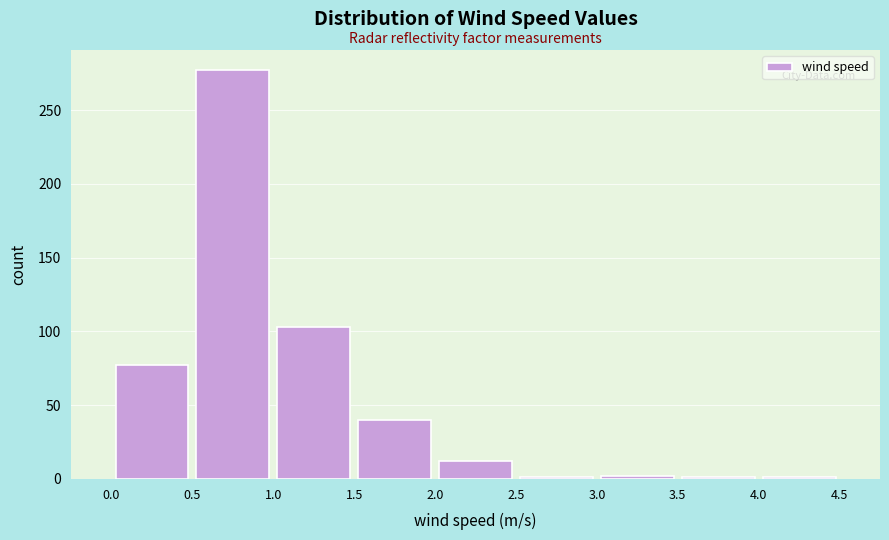

Which range on the x-axis has the tallest bar?

0.5 to 1.0